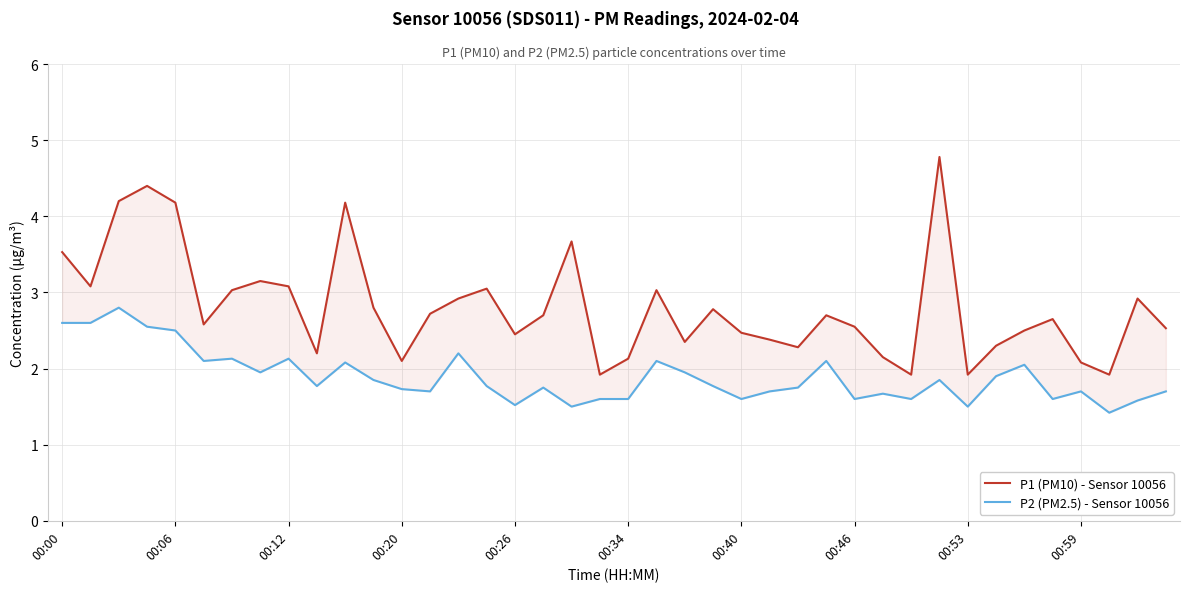

At which label does P1 (PM10) - Sensor 10056 reach its peak?

31